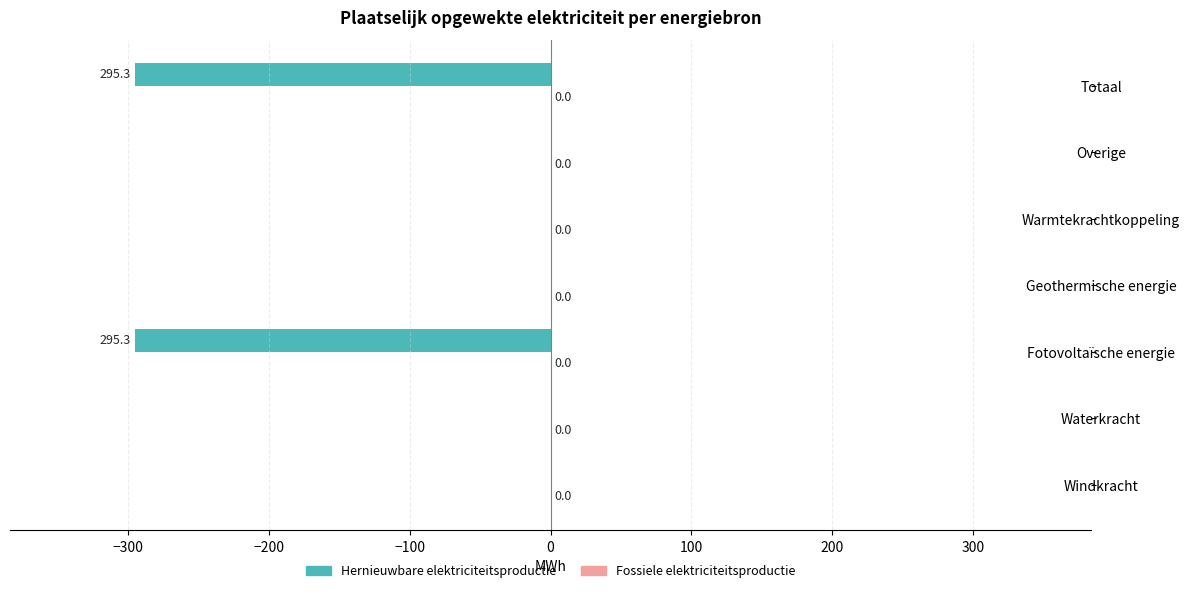

What is the change in value from Geothermische energie to Totaal?

-295.3